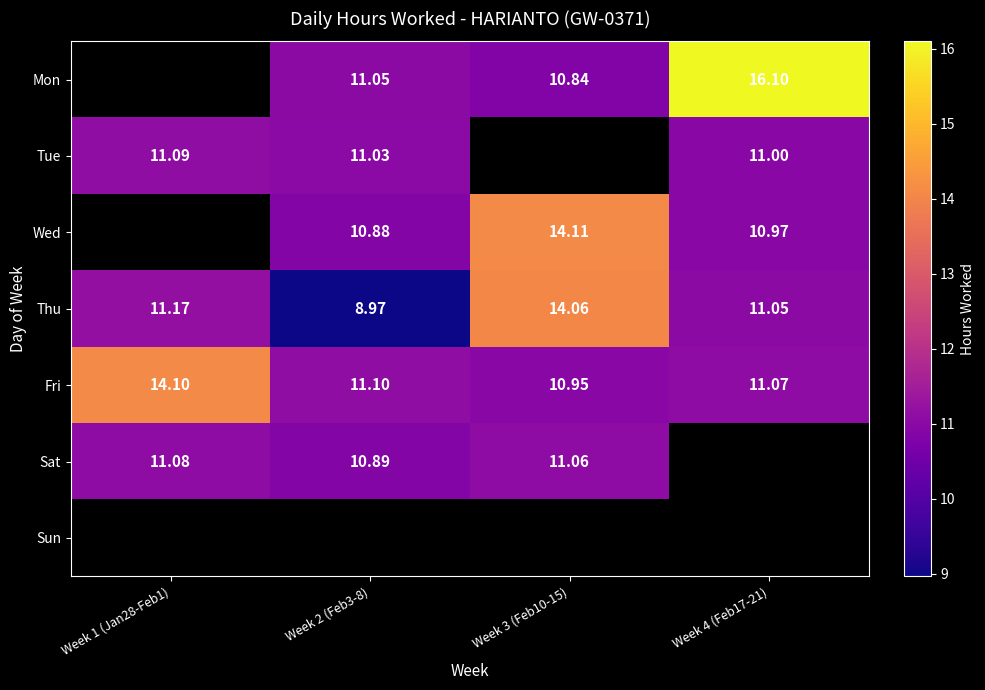

How many categories are shown in the chart?

4